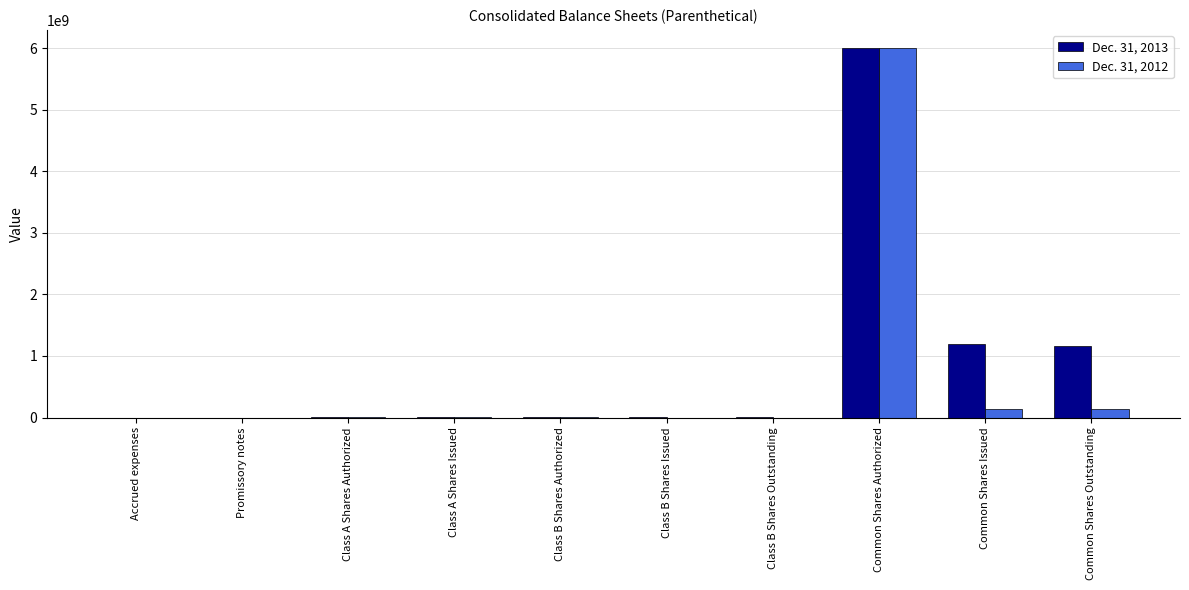

Is the value of Dec. 31, 2012 at Class B Shares Outstanding greater than the value of Dec. 31, 2013 at Common Shares Issued?

No